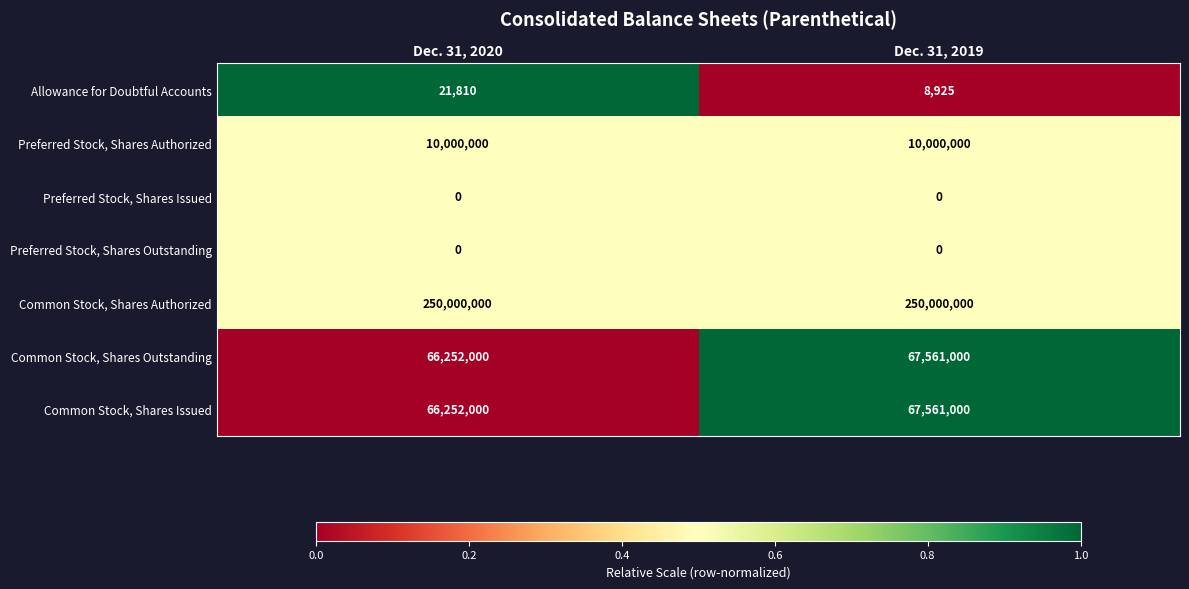

The value of Preferred Stock, Shares Authorized at Dec. 31, 2019 is 10000000. True or false?

True